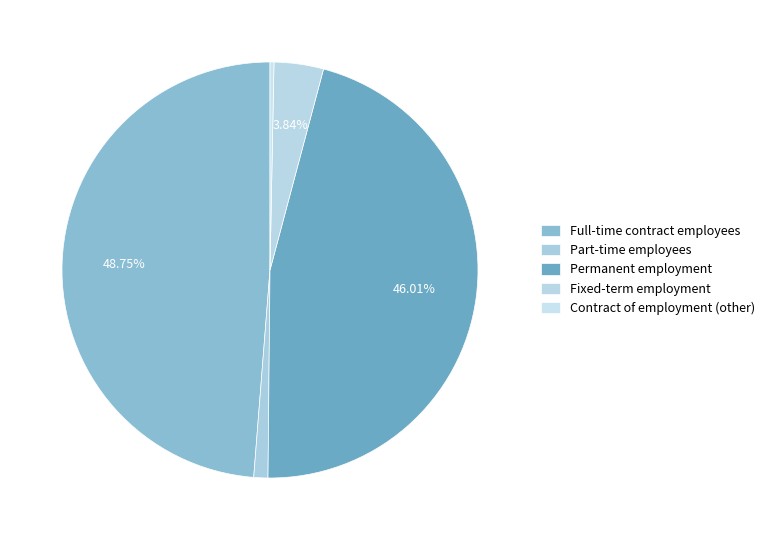

To the nearest percent, what is the difference between the Part-time employees and Contract of employment (other) slice percentages?

1%